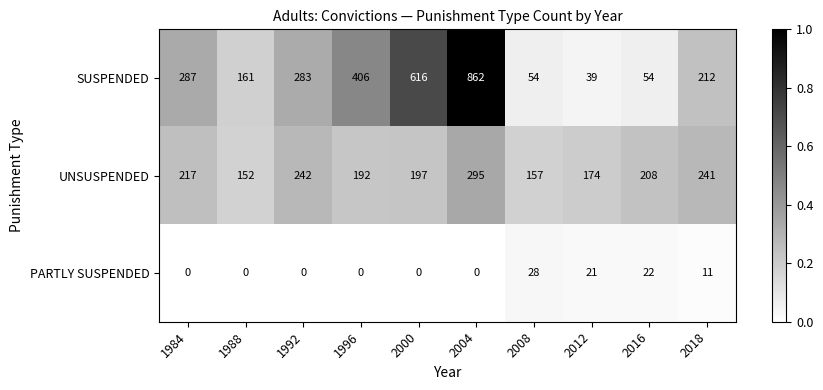

Which series changed the most between 2004 and 2012?

SUSPENDED